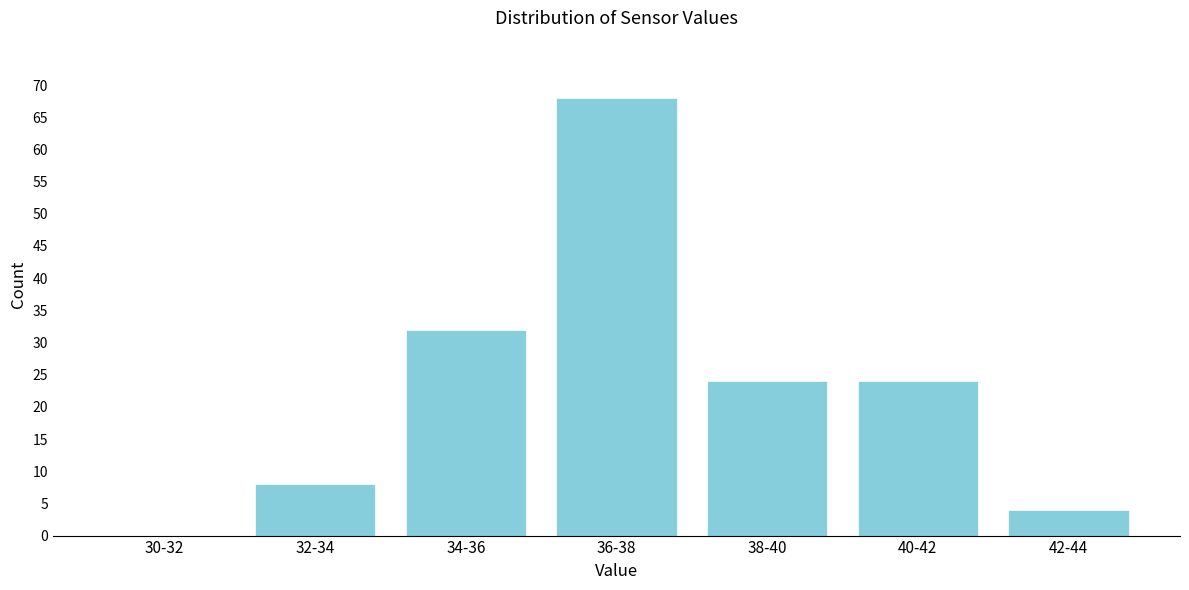

Reading left to right, transcribe all the data shown in this chart.

30-32=0	32-34=8	34-36=32	36-38=68	38-40=24	40-42=24	42-44=4